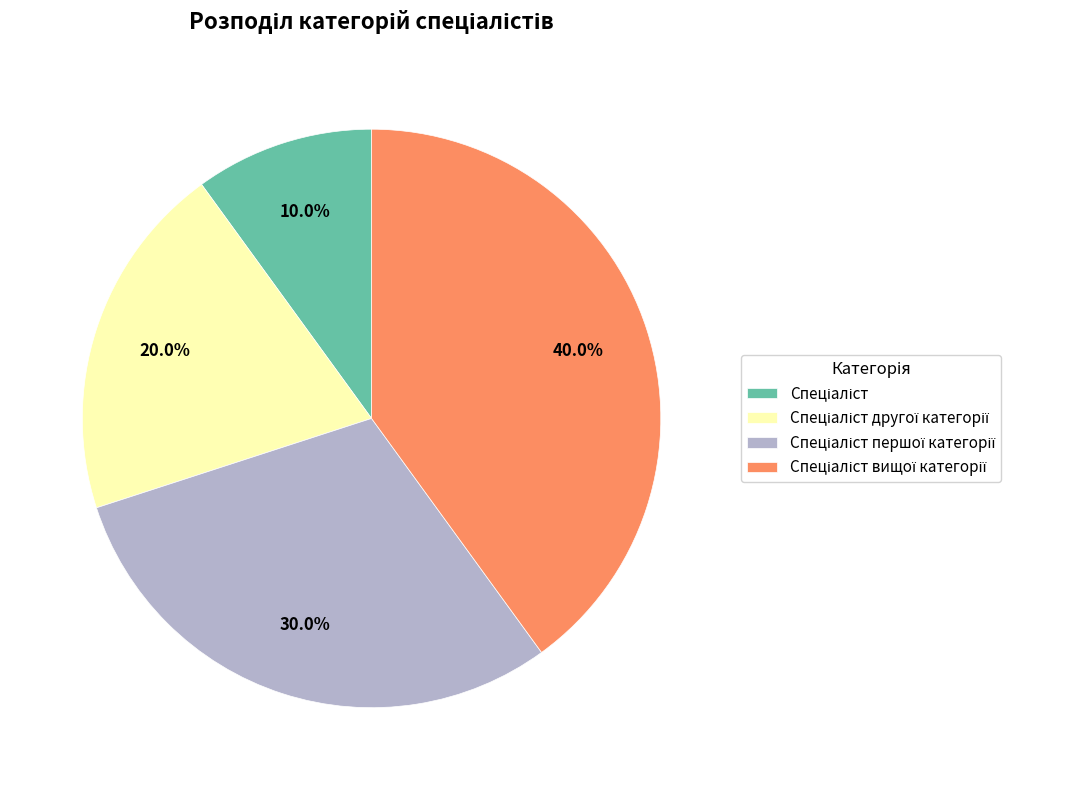

Does any single category account for the majority?

No